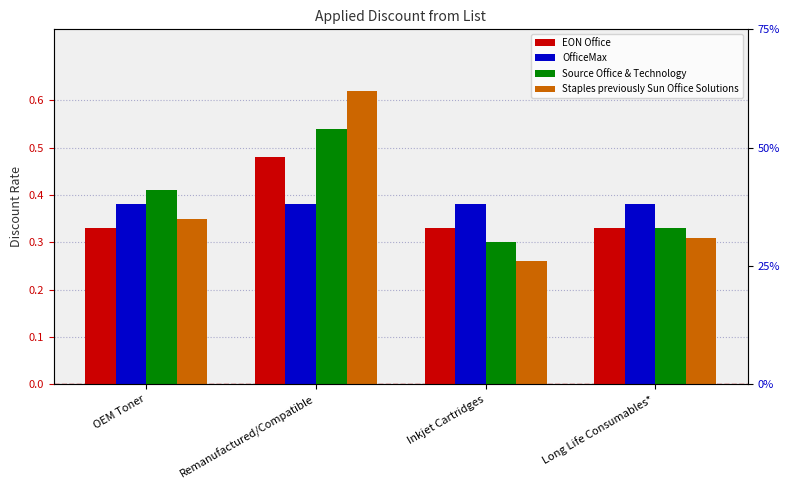

At how many categories does at least one series exceed 0?

4